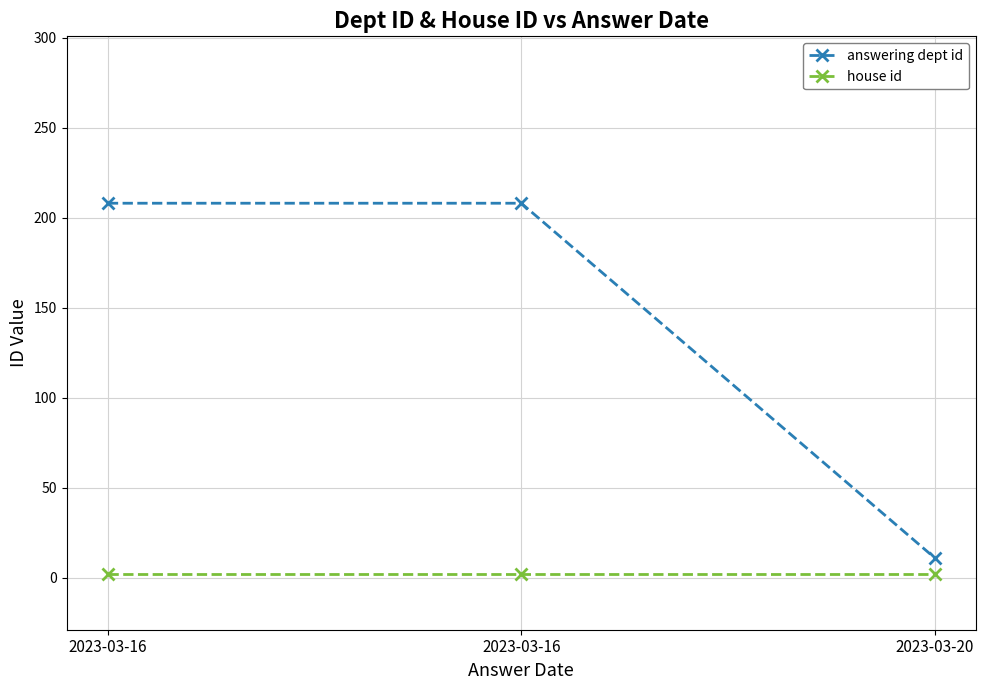

What is the total value across all series at 2023-03-20?

13